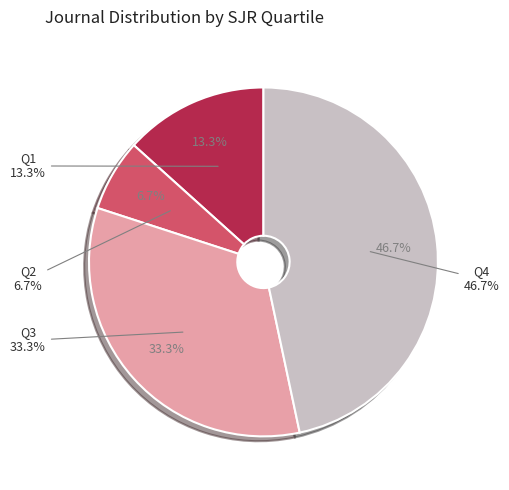

The Q4 slice represents 38% of the pie. True or false?

False